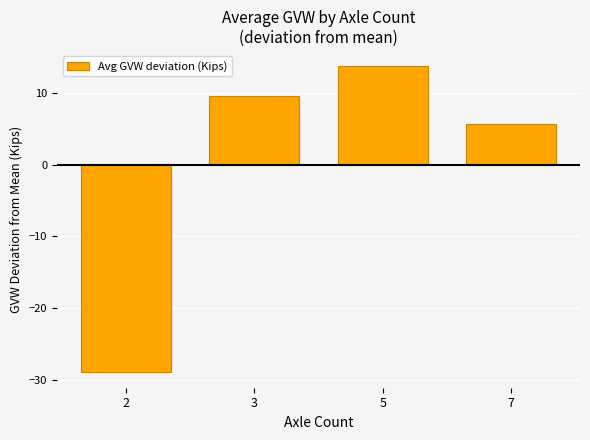

Where is the data nearest to the value -7?

7